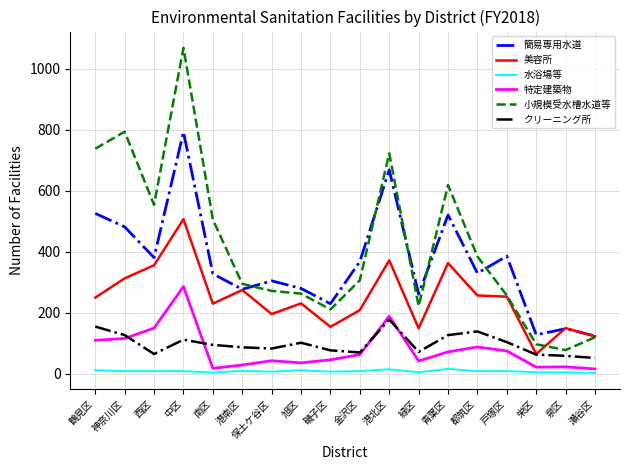

True or false: 簡易専用水道 has a value of 66 at 緑区.

False